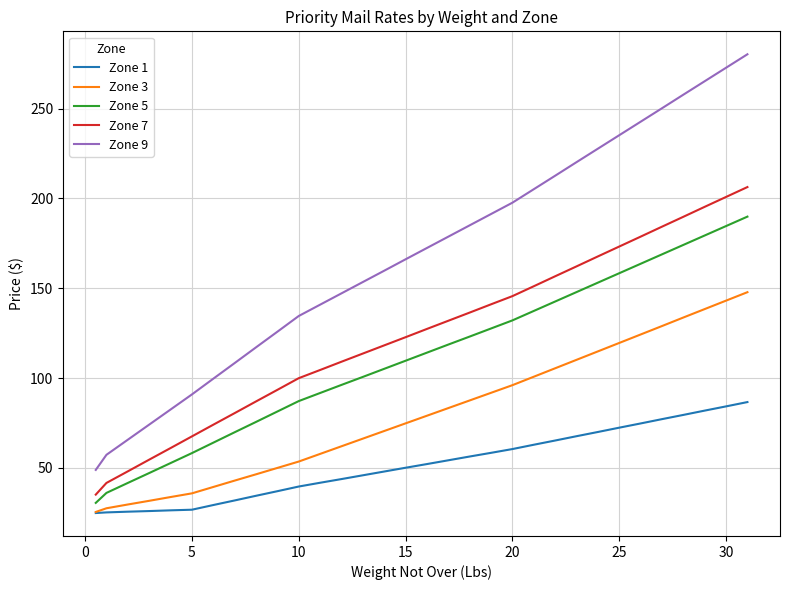

Which series has the widest spread of values?

Zone 9